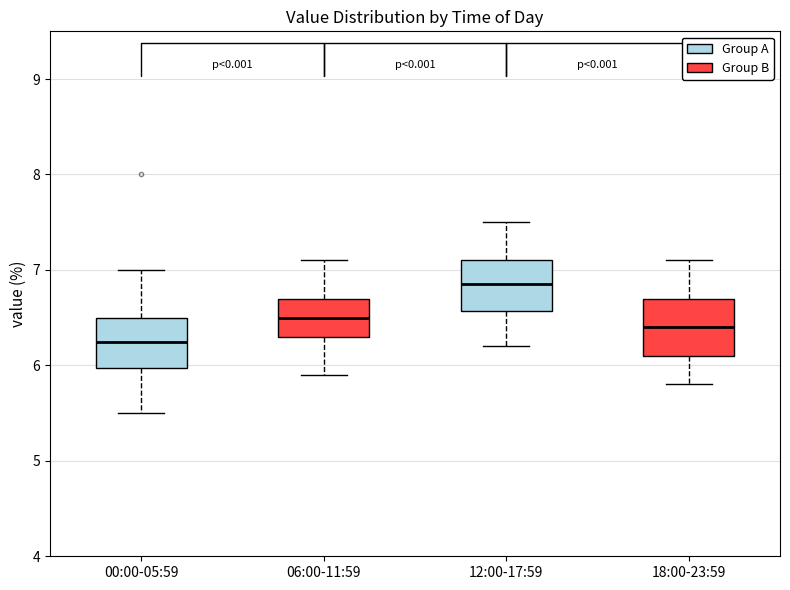

Reading left to right, read every box against the y-axis: the position of its median line, the range the box covers, and the ends of its whiskers. The values are not printed on the chart, so give them approximately, as read against the axis.

00:00-05:59: median 6.3, box 6.0 to 6.5, whiskers 5.5 to 7.0
06:00-11:59: median 6.5, box 6.3 to 6.7, whiskers 5.9 to 7.1
12:00-17:59: median 6.9, box 6.6 to 7.1, whiskers 6.2 to 7.5
18:00-23:59: median 6.4, box 6.1 to 6.7, whiskers 5.8 to 7.1